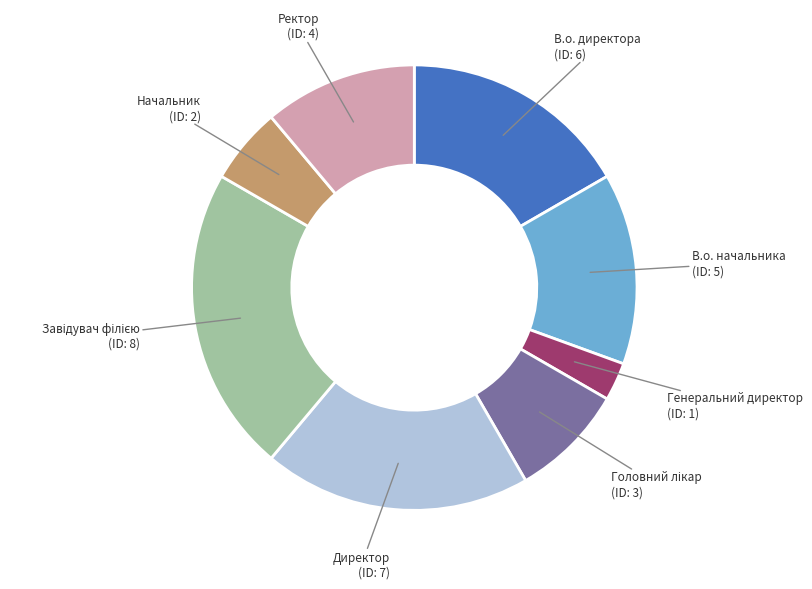

Which has a higher value, Генеральний директор or Ректор?

Ректор